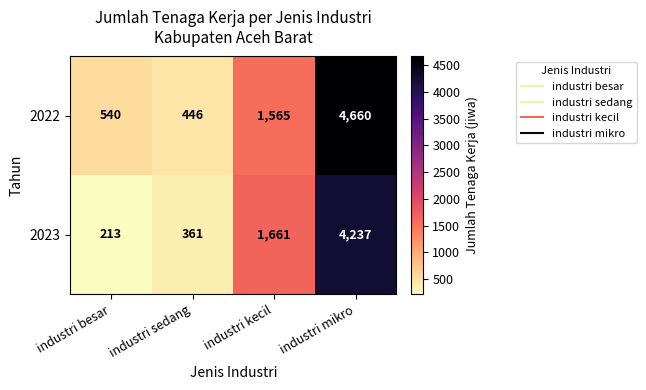

What is the sum of the 2022 values at industri mikro and industri kecil?

6225